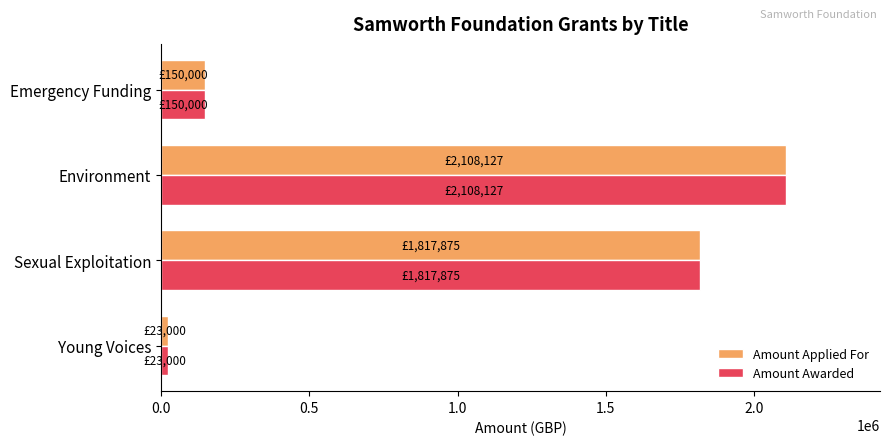

Which category has the highest value across all series?

Environment